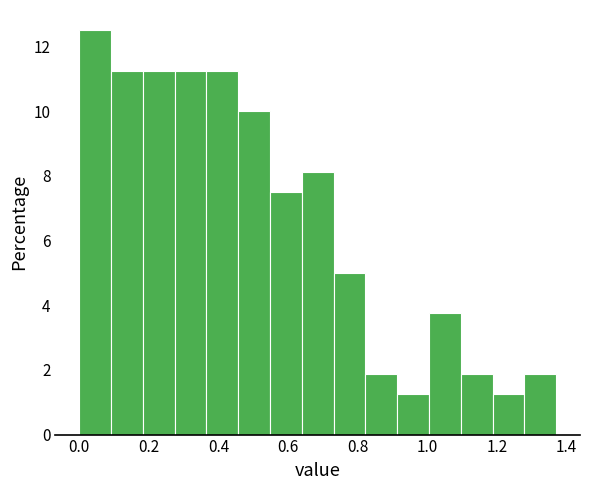

Over which range of the x-axis is the bar tallest?

0.00 to 0.10